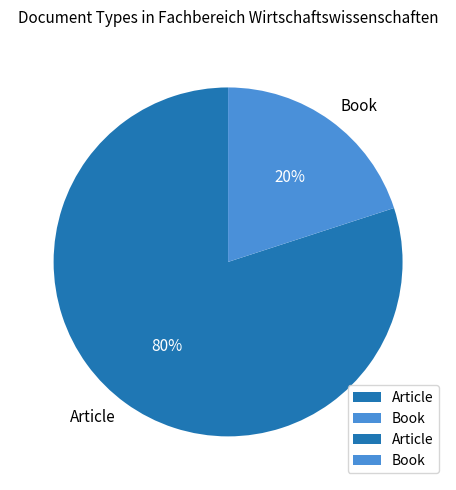

Combined, do Book and Article account for over 50%?

Yes